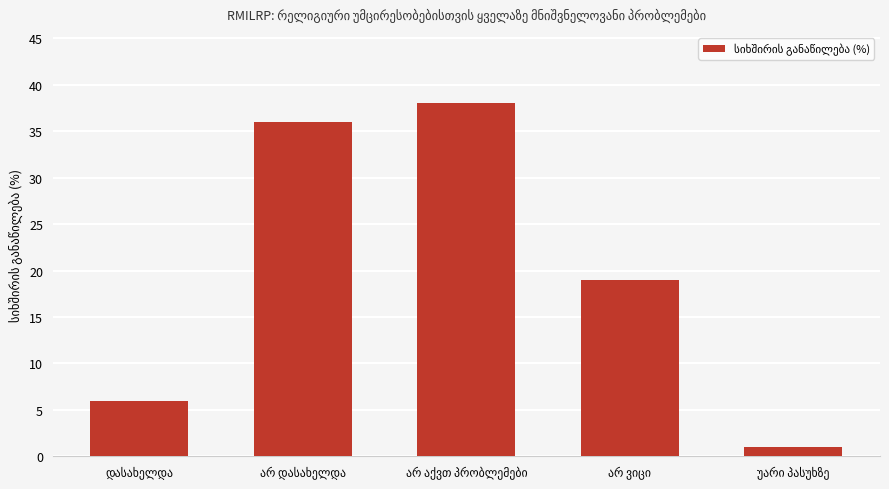

What is the greatest value displayed?

38